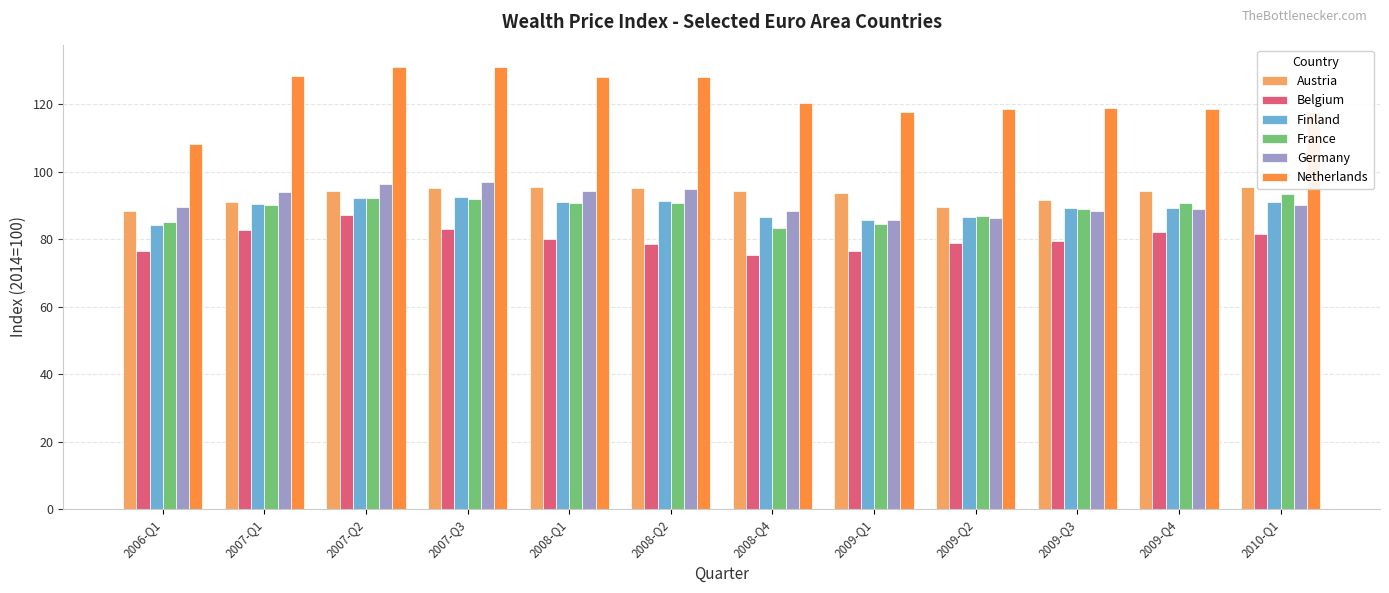

What is the minimum value for Netherlands?

108.2